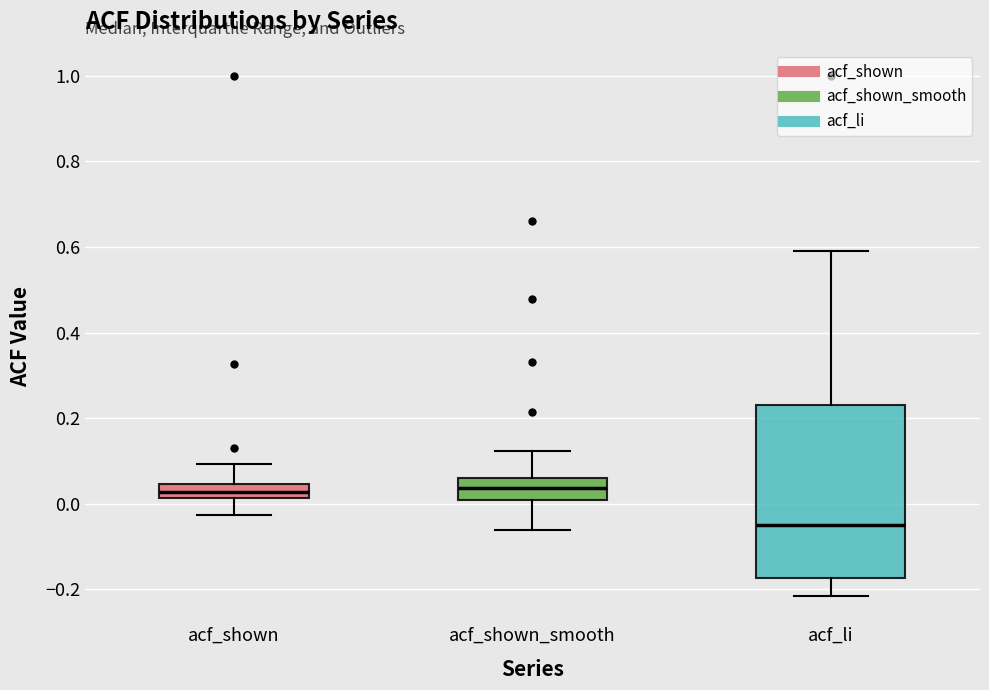

Comparing the boxes themselves (not the whiskers), which one is the tallest?

acf_li